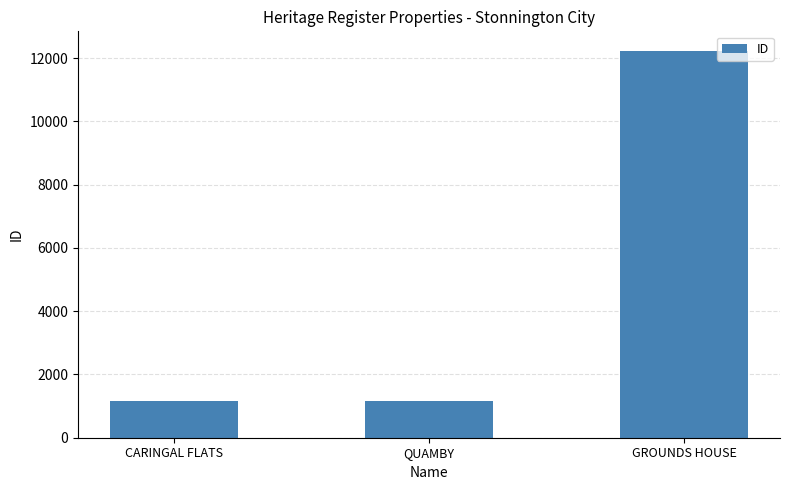

What position from the left is GROUNDS HOUSE?

3